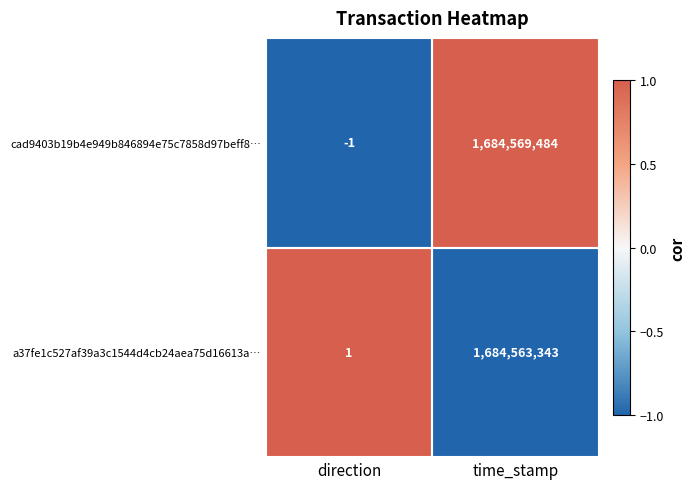

How many distinct data groups are displayed?

2